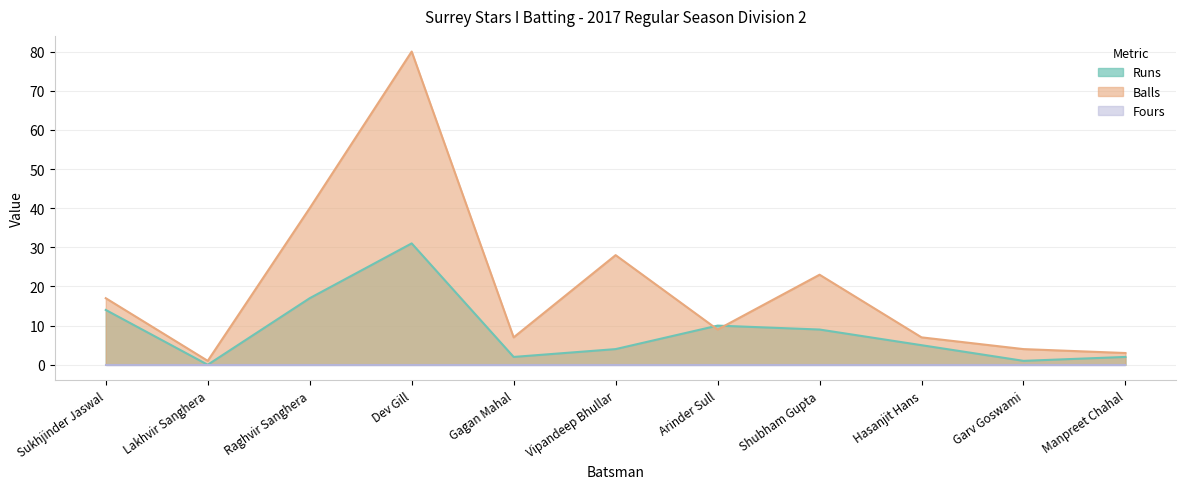

Which category has the highest value in the Runs series?

Dev Gill